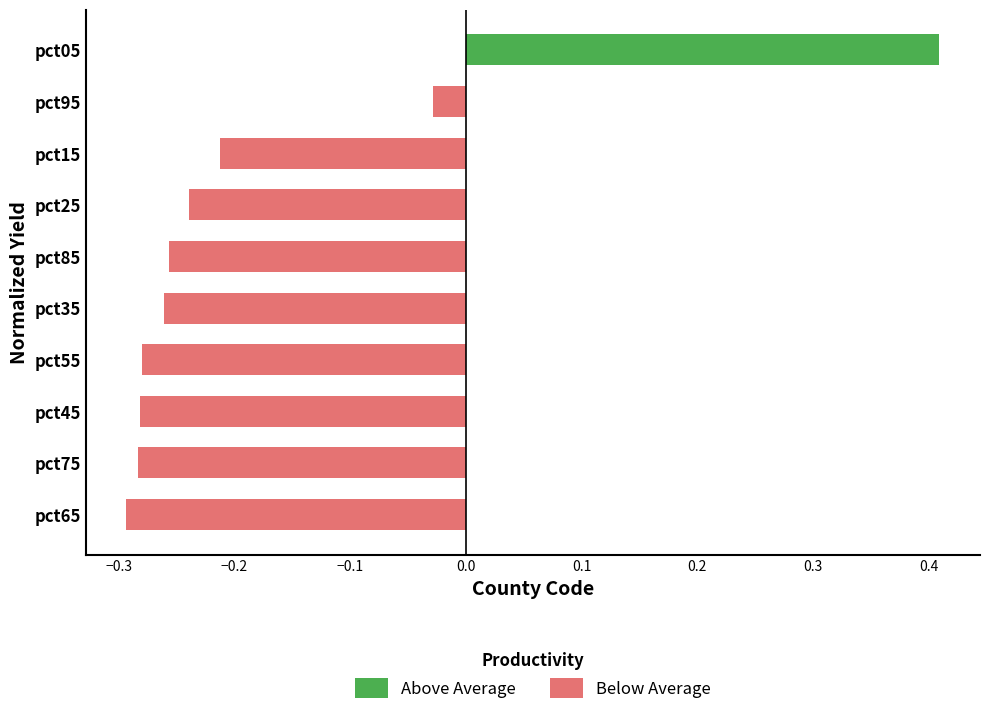

Are the bars horizontal?

Yes